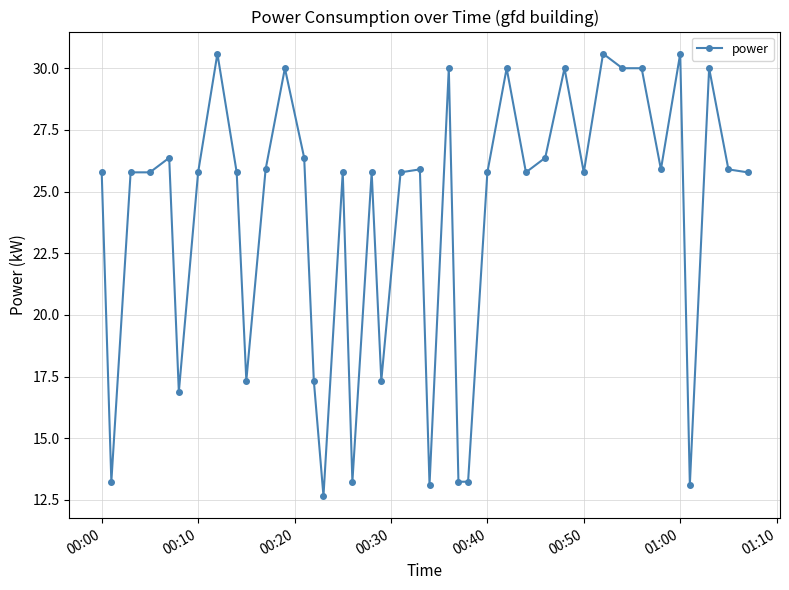

What is the value of the 8th point from the left?

30.6